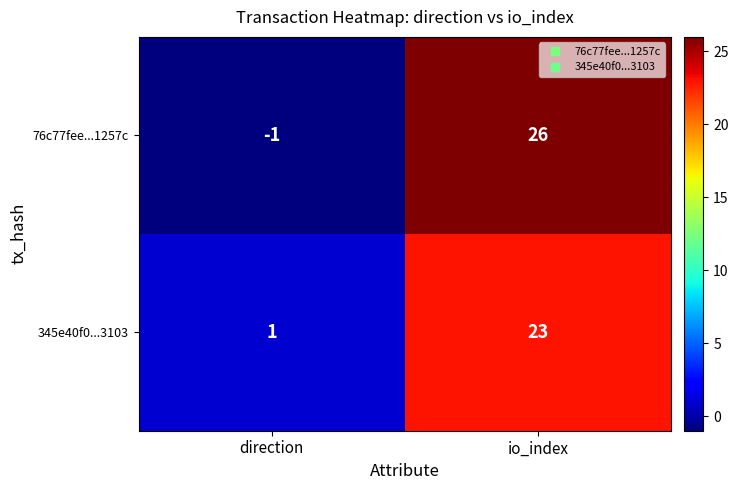

Which series has the widest spread of values?

76c77fee...1257c